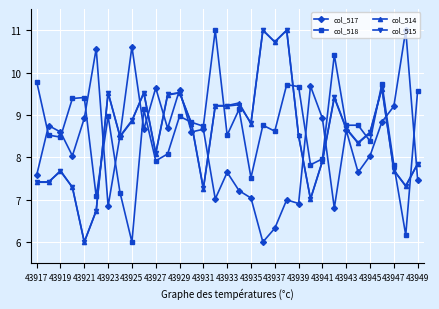

At how many categories does at least one series exceed 10?

8